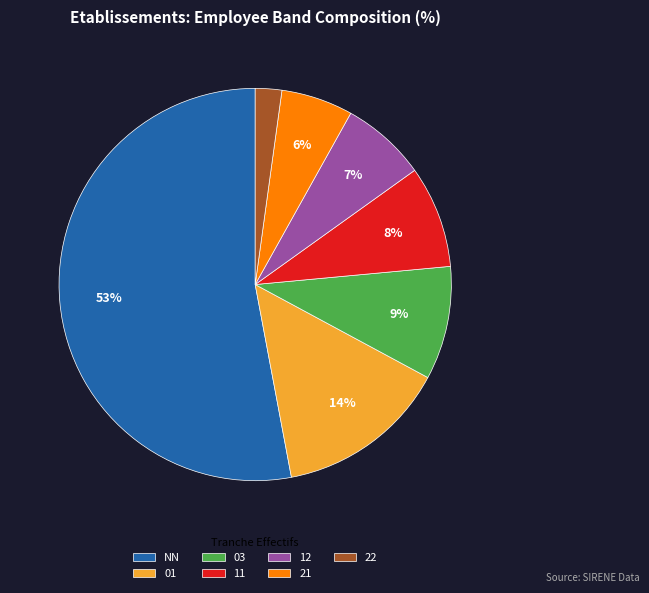

What is the ratio of the value at 12 to the value at 01?

0.5